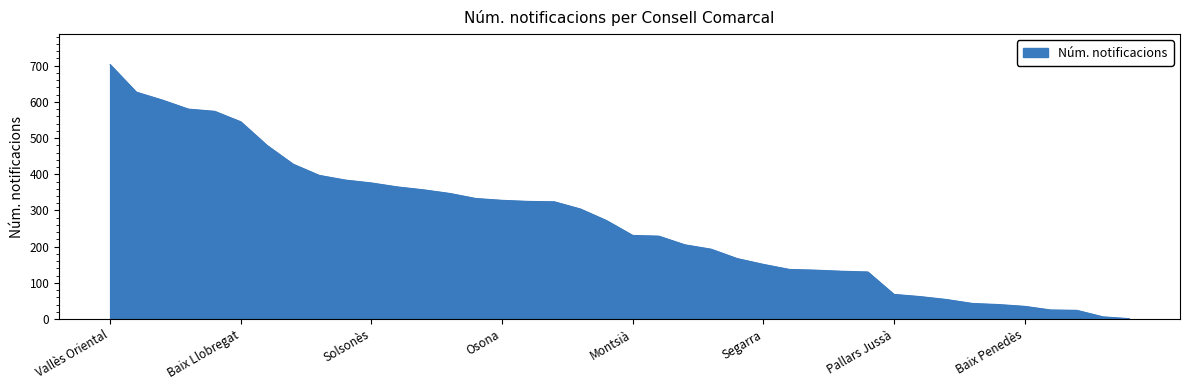

What is the greatest value displayed?

703